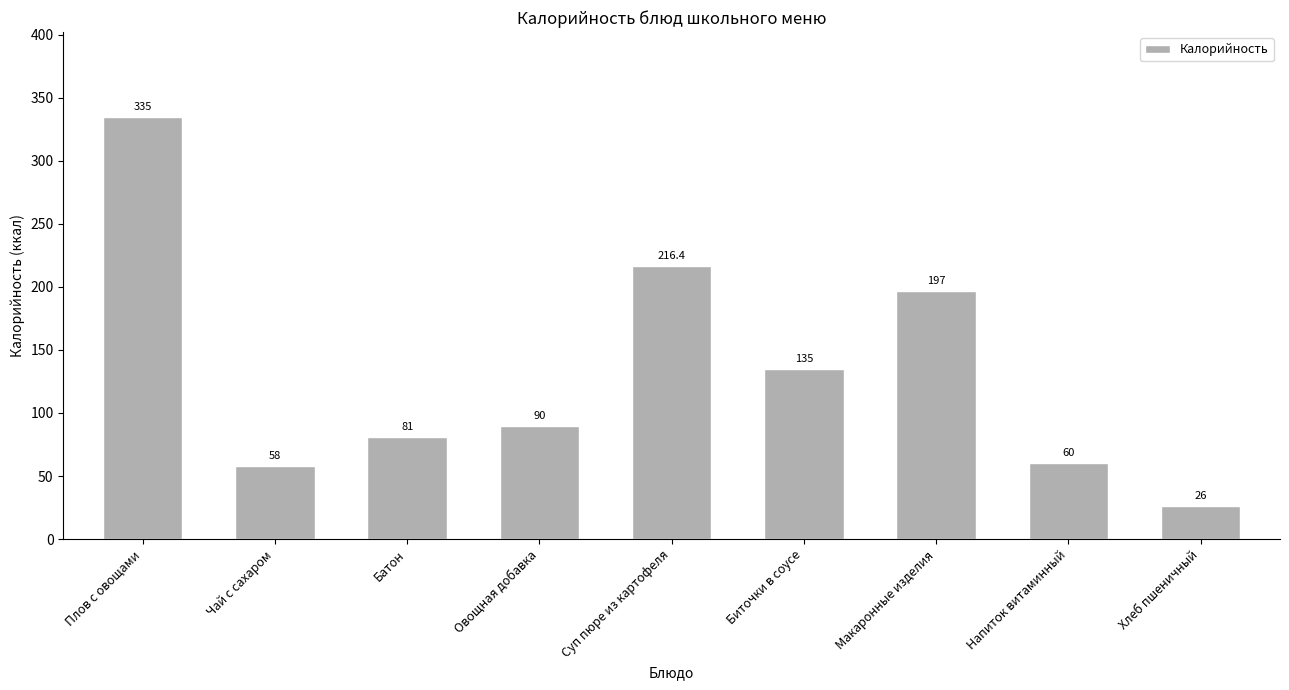

What is the sum of the values at Суп пюре из картофеля and Плов с овощами?

551.4